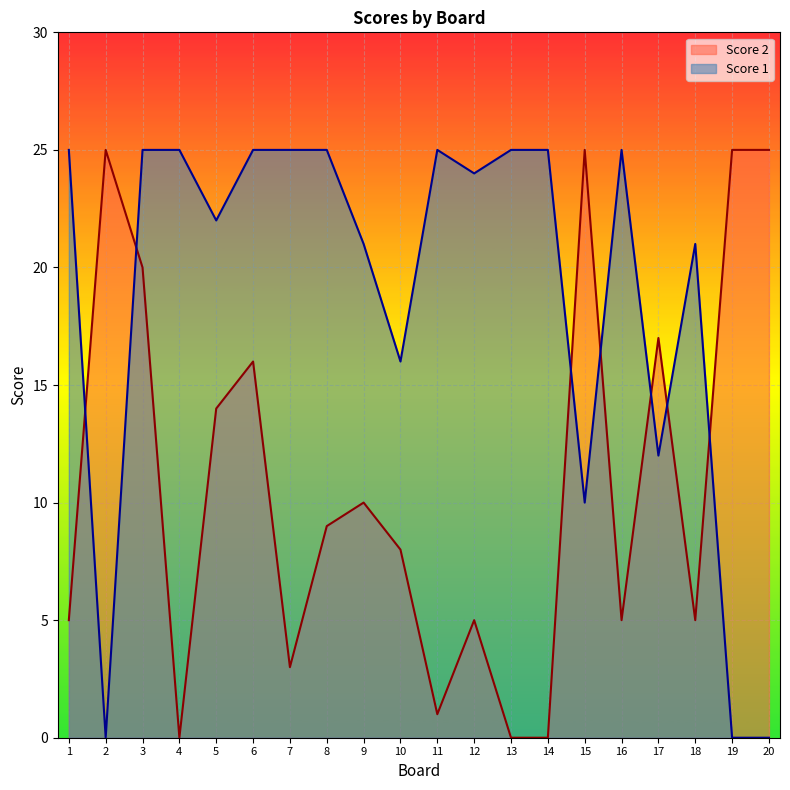

At which label does Score 2 first exceed 9?

2